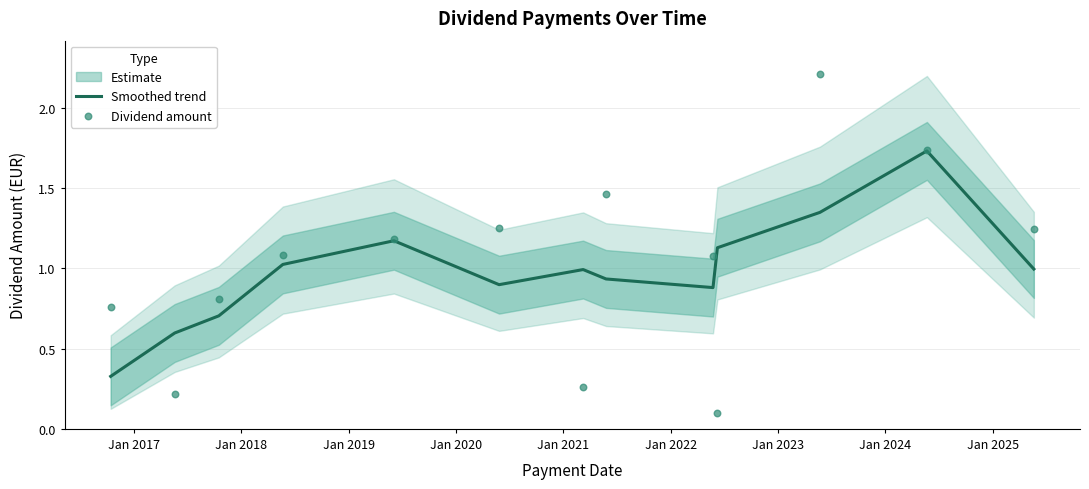

Is the value of Smoothed trend at 12 greater than the value of Dividend amount at Jan 2020?

No